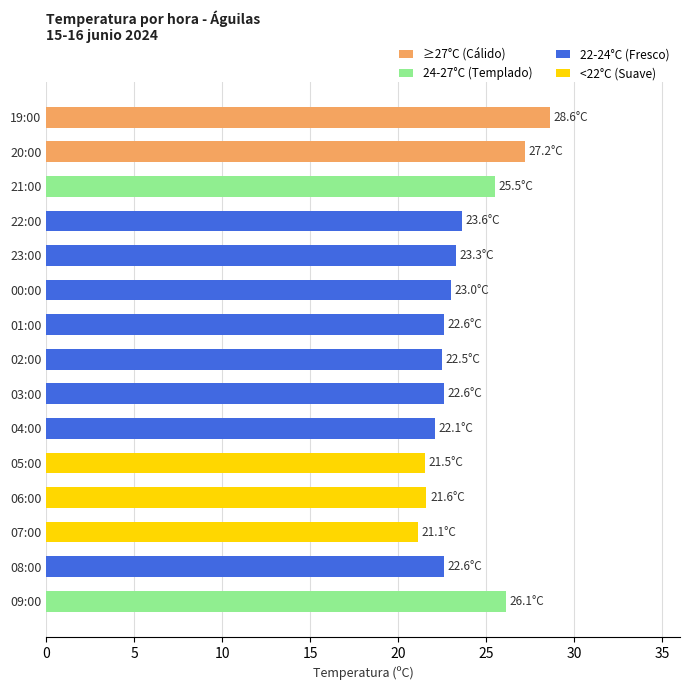

What is the approximate value at 03:00?

22.6